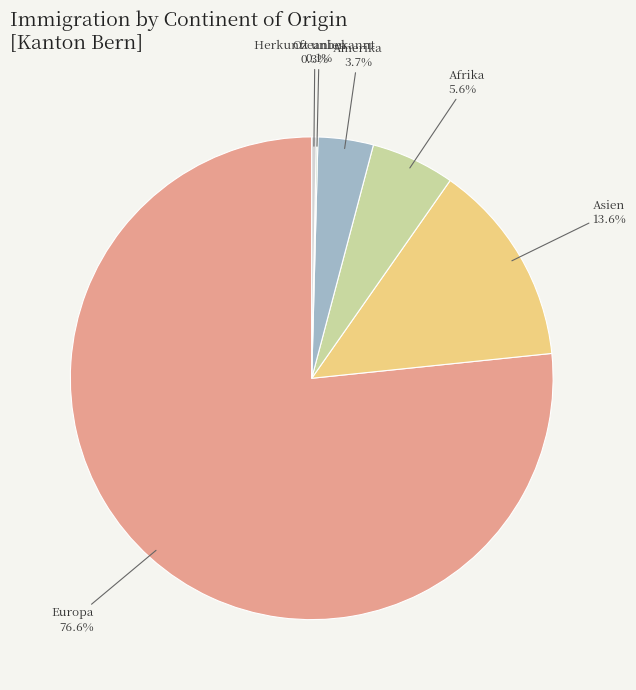

Between Asien and Europa, which is larger?

Europa